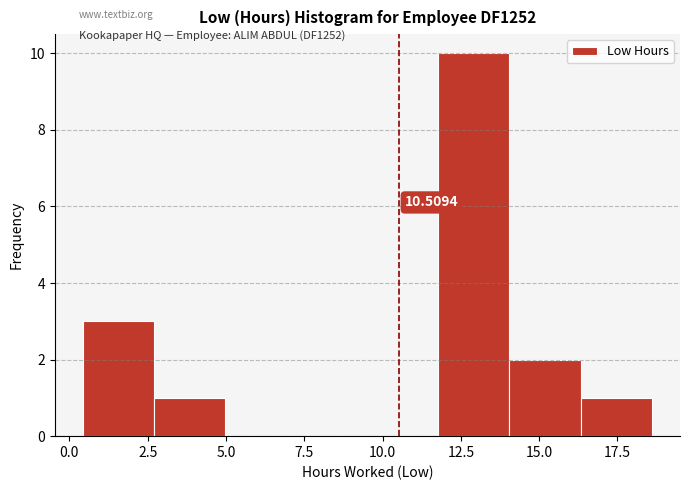

Which range on the x-axis has the tallest bar?

12.0 to 14.0